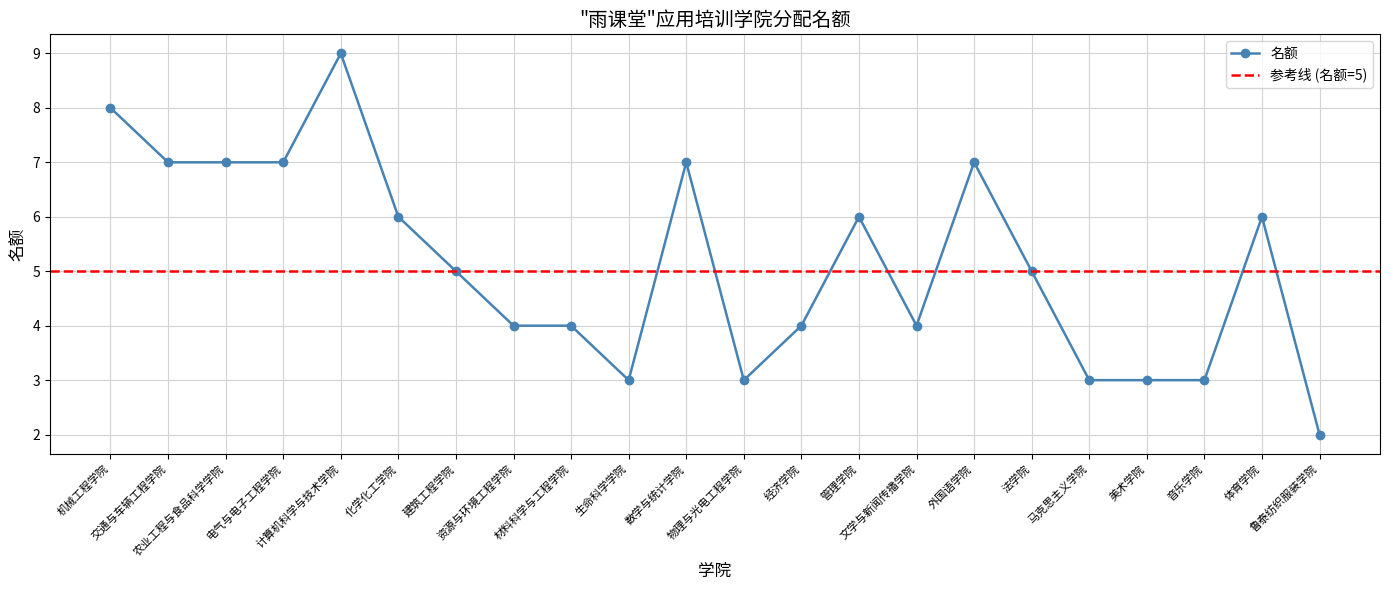

Where is the first local maximum?

计算机科学与技术学院